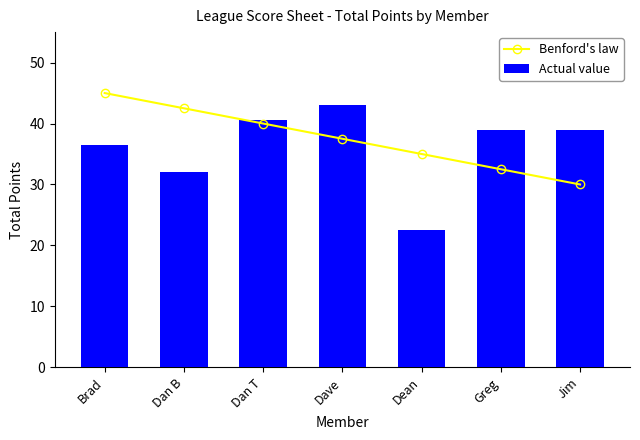

Between Dan T and Dave, which is larger?

Dan T